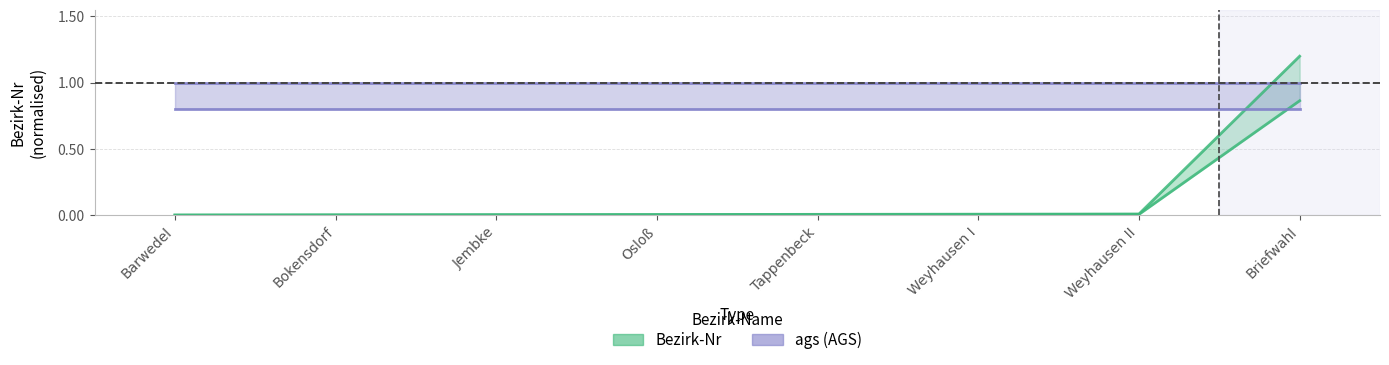

List the labels in order of value, largest first.

Briefwahl, Weyhausen II, Weyhausen I, Tappenbeck, Osloß, Jembke, Bokensdorf, Barwedel